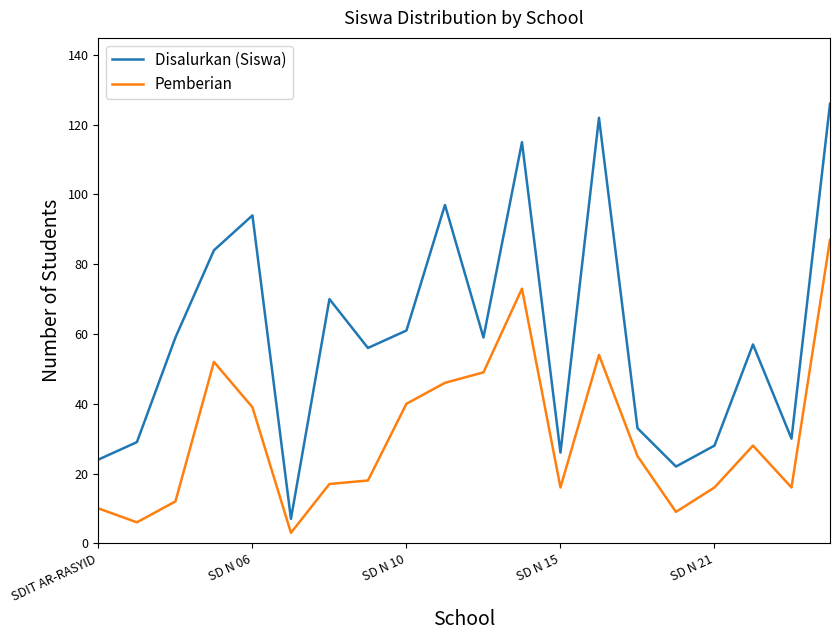

What is the difference between the maximum and minimum values in the Disalurkan (Siswa) series?

119